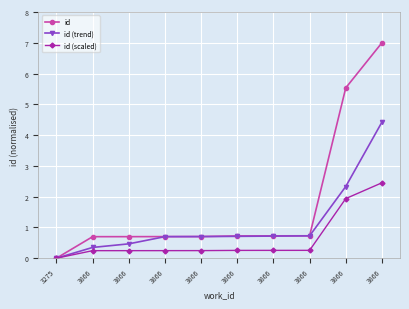

How many lines are shown in the chart?

3